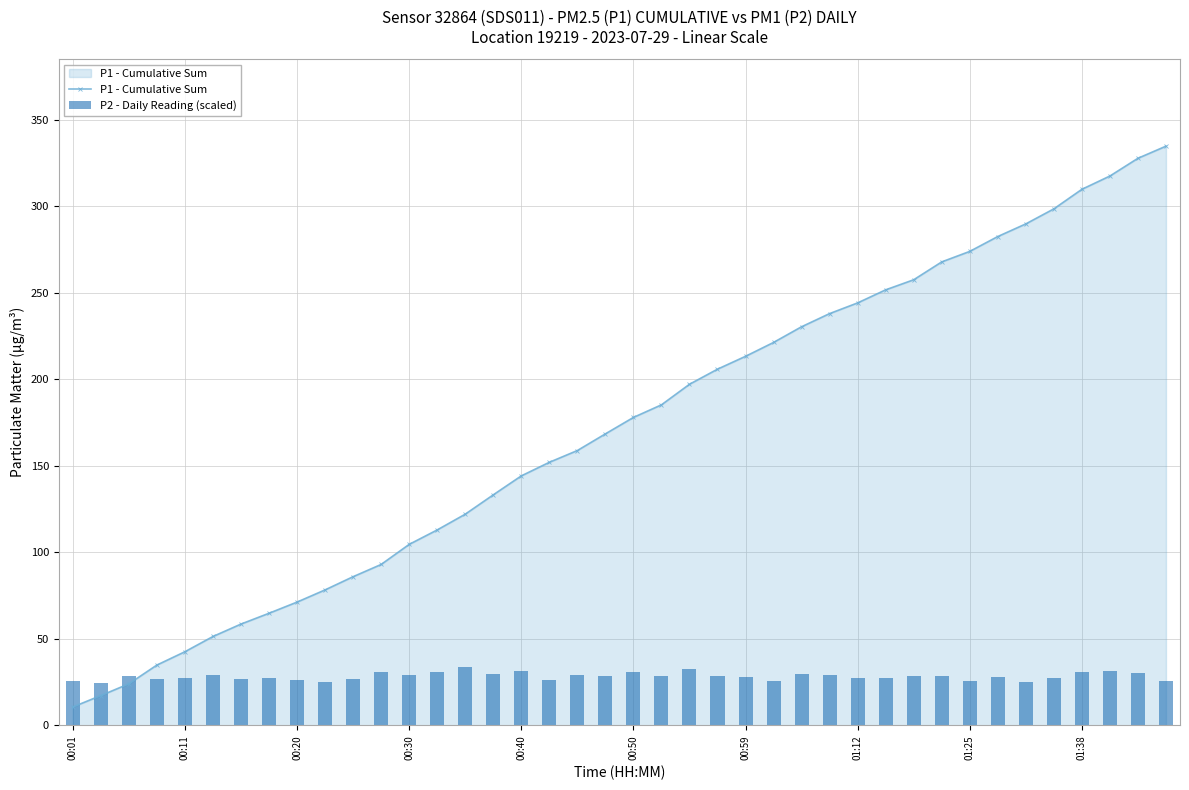

At which category is the sum across all series the highest?

39